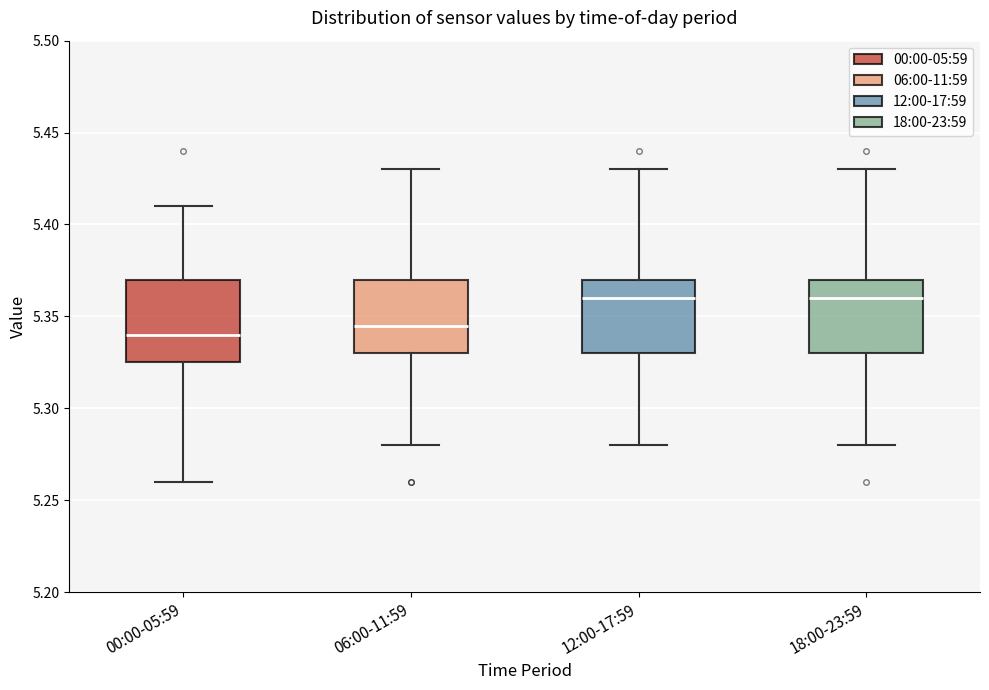

Where is the upper edge of the box for 18:00-23:59 on the y-axis? The values are not printed on the chart, so give them approximately, as read against the axis.

5.370